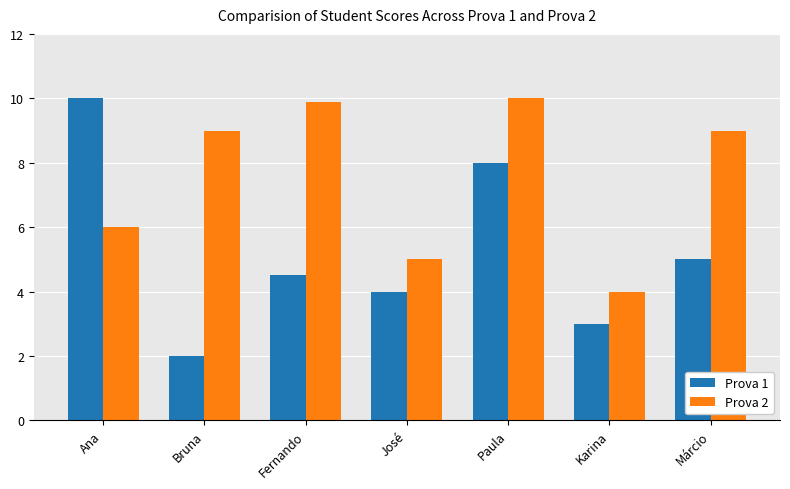

What is the difference between the highest and lowest values at Fernando?

5.4